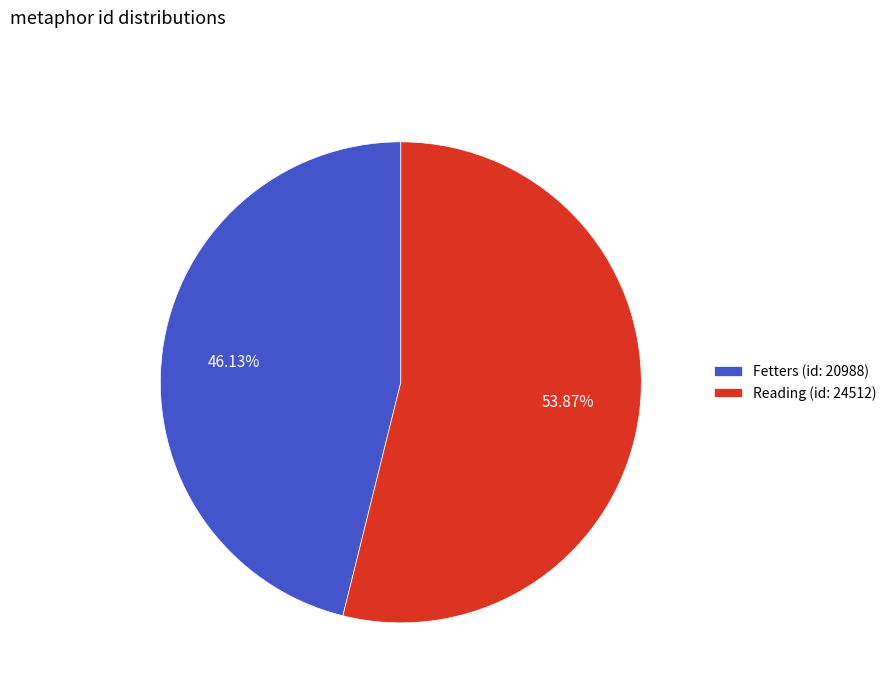

Which category has the smallest portion of the pie?

Fetters (id: 20988)